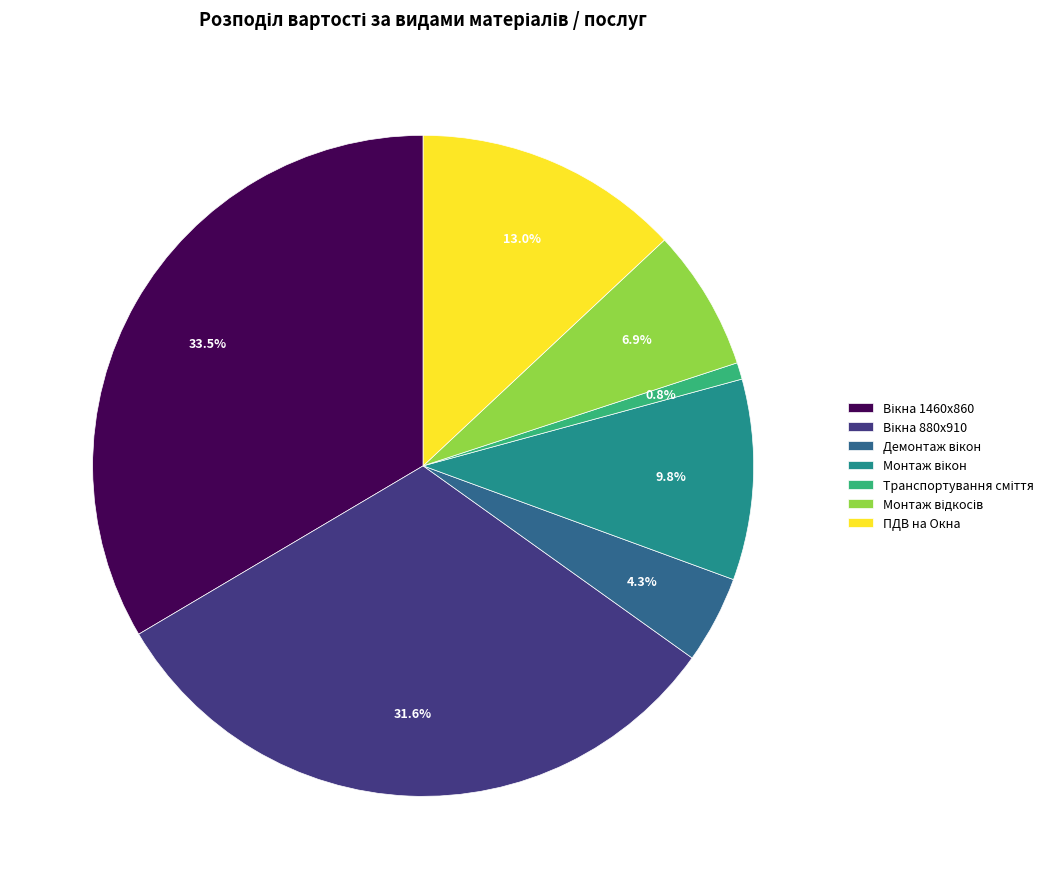

Does any single category account for the majority?

No